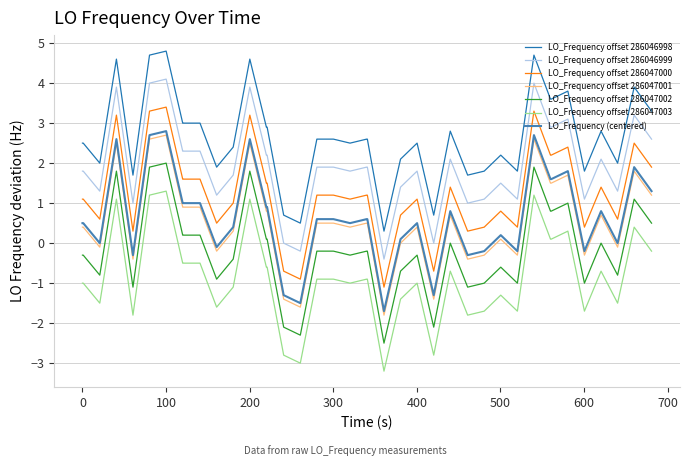

True or false: LO_Frequency offset 286047000 and LO_Frequency offset 286046998 cross at least once.

False